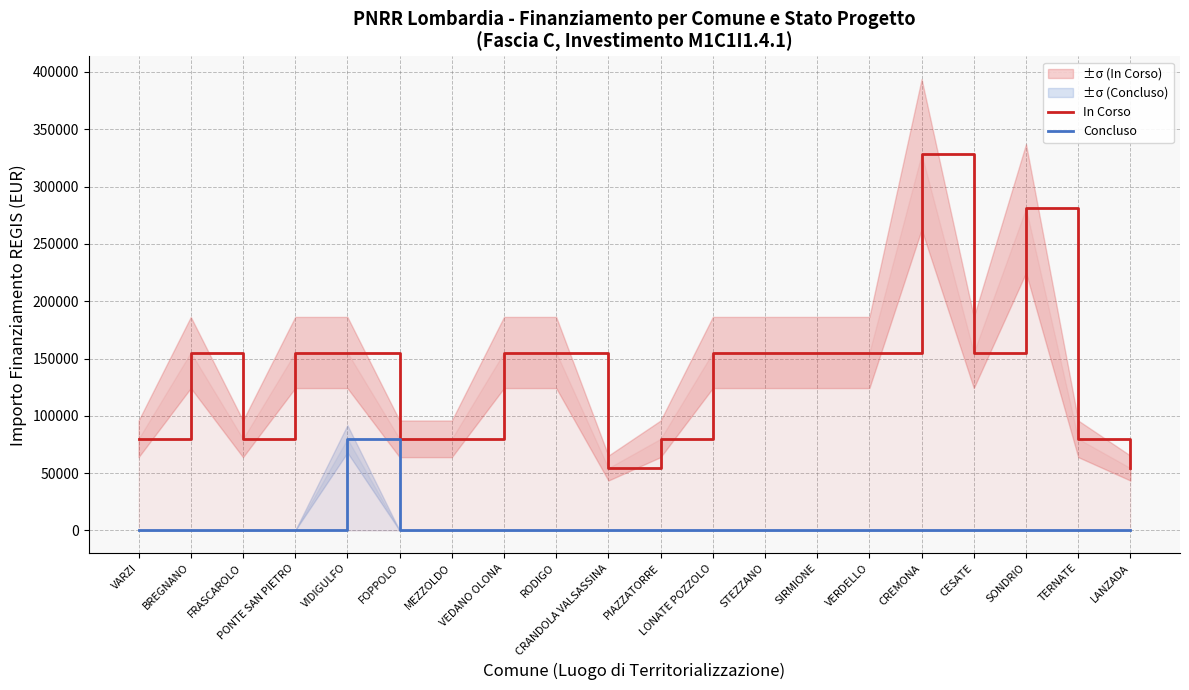

What is the average value of the In Corso series?

137489